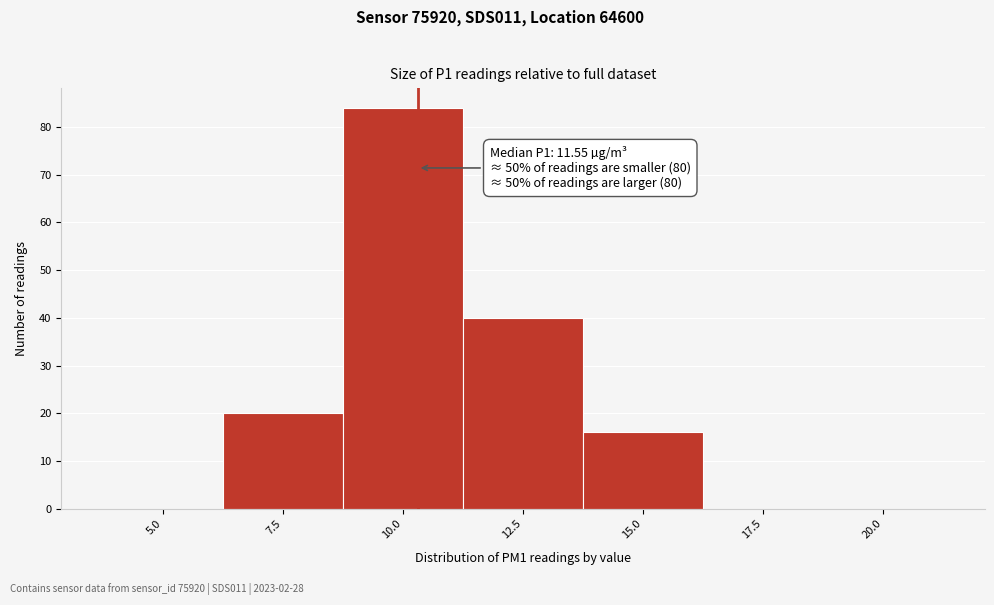

Reading left to right, extract all data points from this chart.

5.0=0	7.5=20	10.0=84	12.5=40	15.0=16	17.5=0	20.0=0